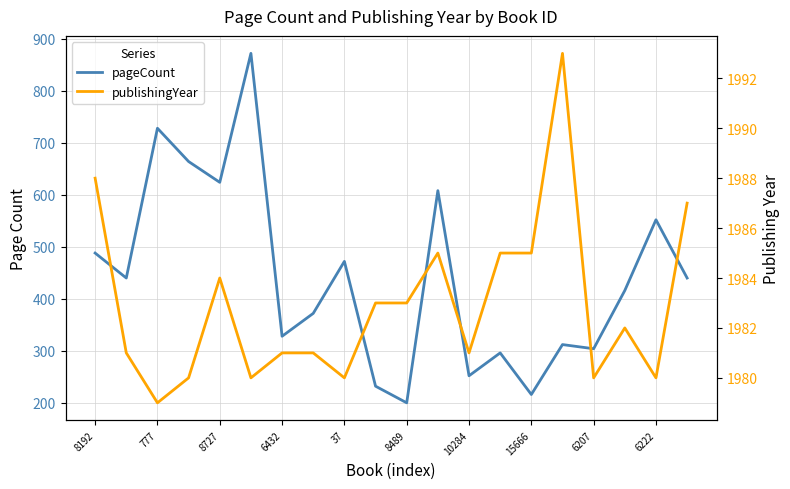

Rank the series at 10284 from lowest to highest value.

pageCount, publishingYear